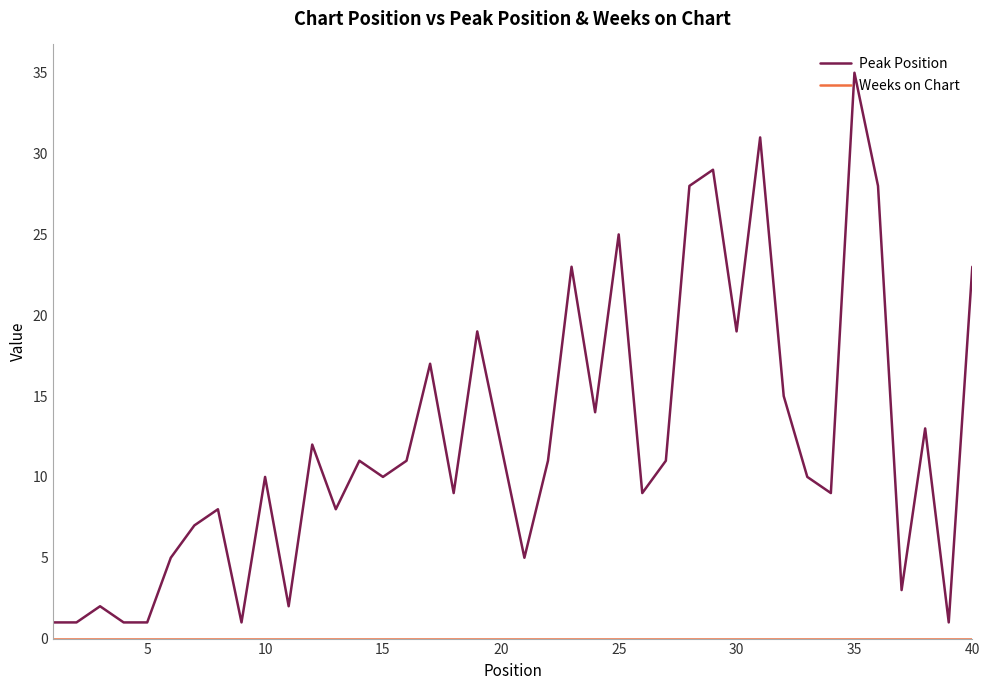

Which series has the largest total across all categories?

Peak Position